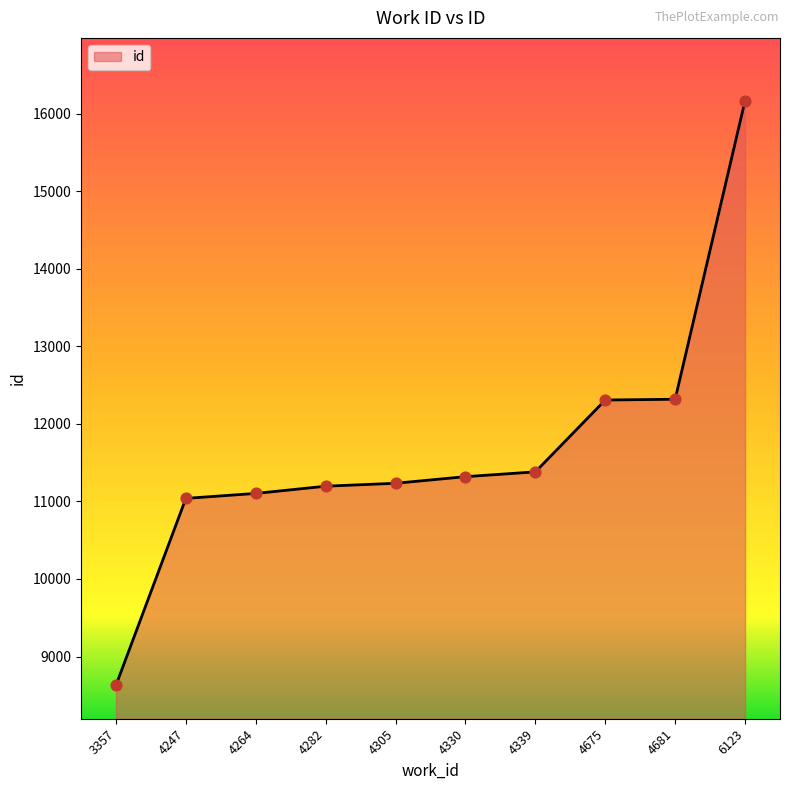

What is the change in value from 4264 to 4330?

+216